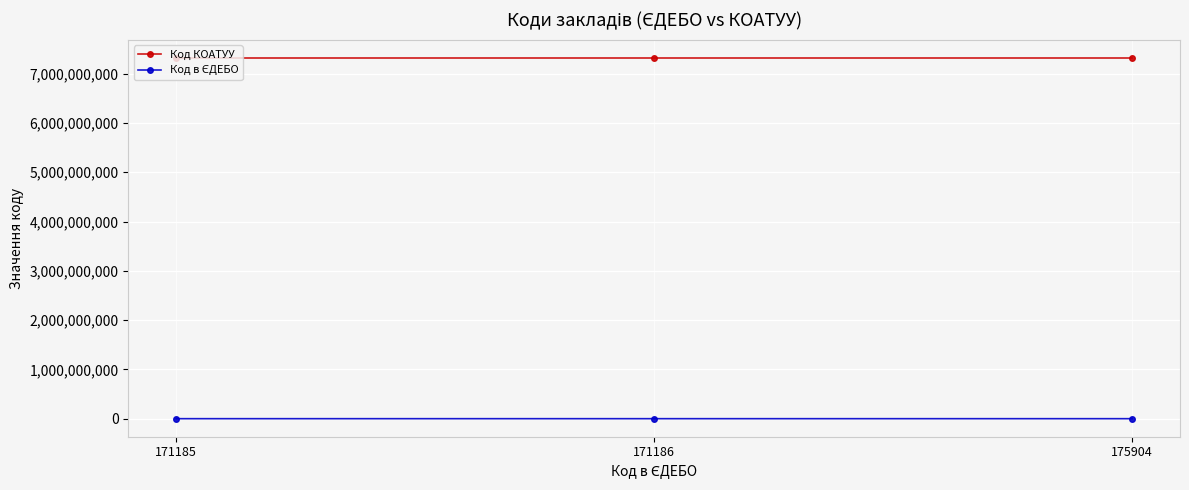

The value of Код КОАТУУ at 175904 is 7321082101. True or false?

True